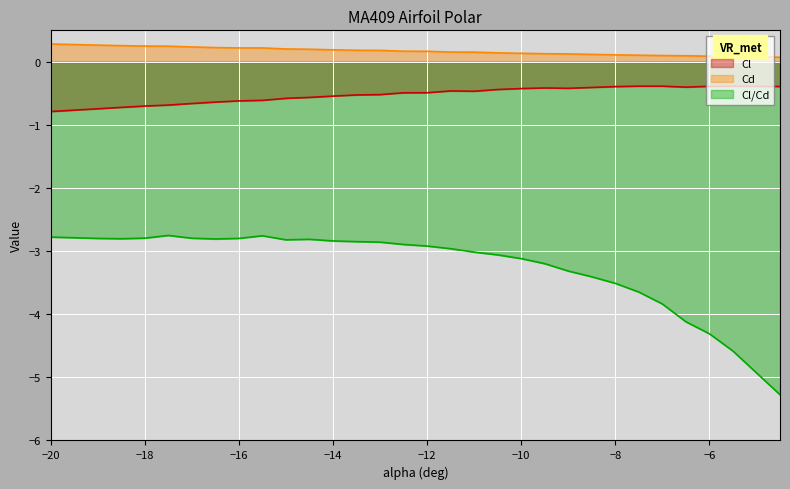

Where is Cl nearest to the value 0?

-7.5